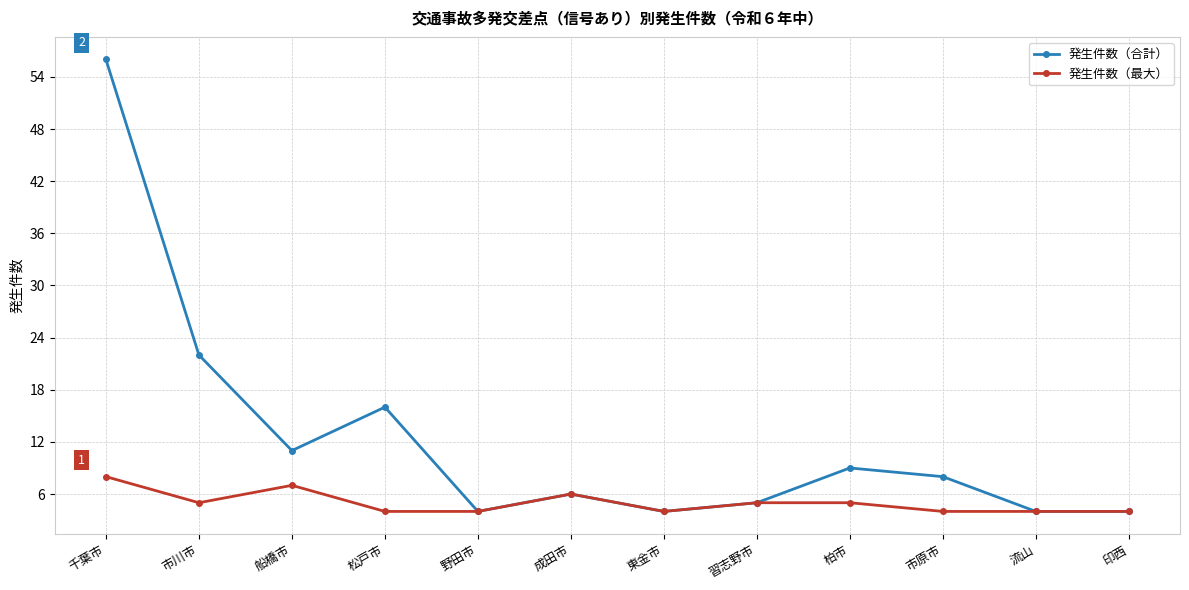

What is the sum of the 発生件数（最大） values at 柏市 and 習志野市?

10